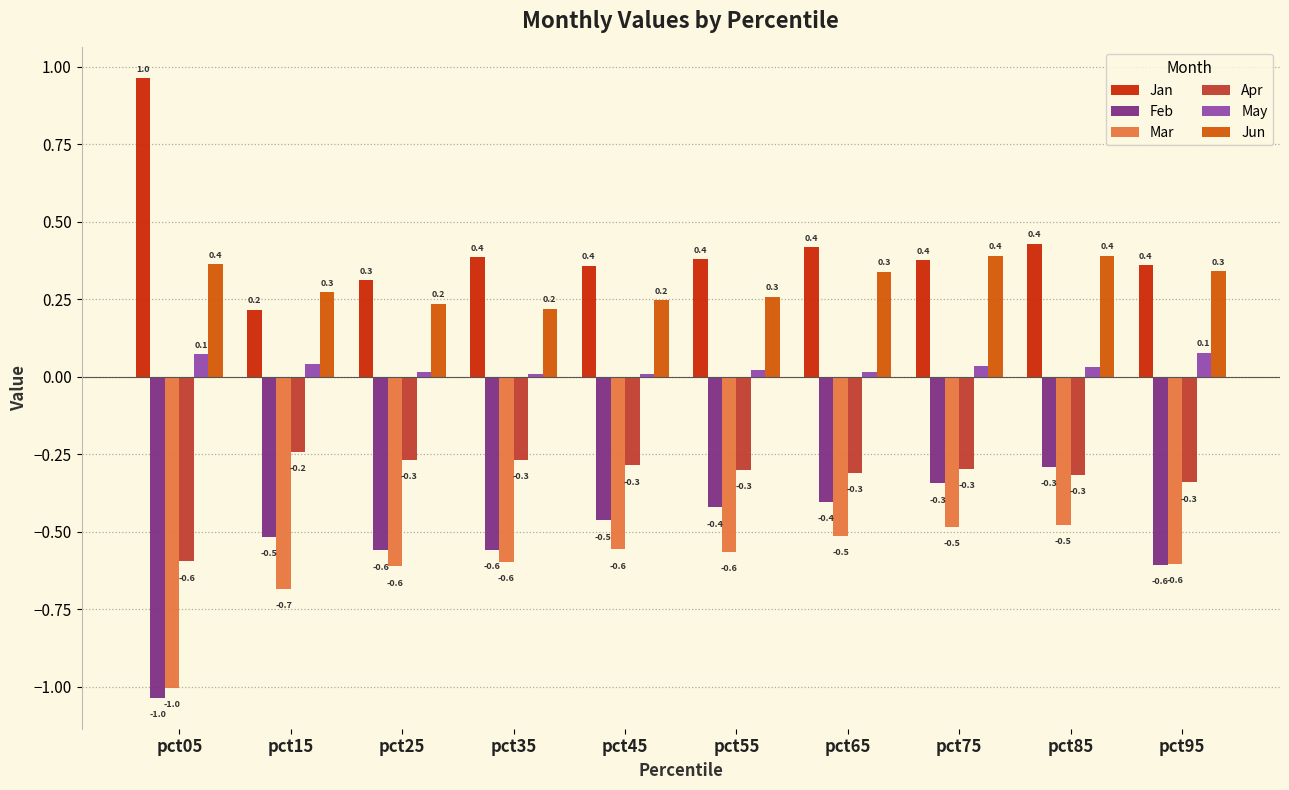

What is the difference between the maximum and minimum values in the Apr series?

0.4